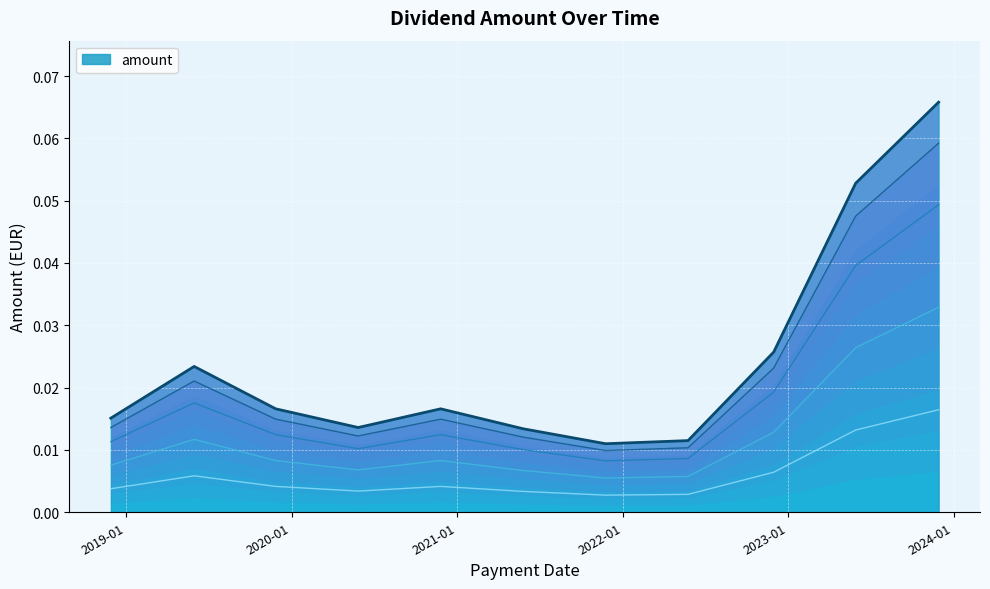

Reading right to left, list all the values displayed in this chart.

2023-11-29=0.1	2023-05-30=0.1	2022-11-30=0.0	2022-05-25=0.0	2021-11-24=0.0	2021-05-26=0.0	2020-11-25=0.0	2020-05-27=0.0	2019-11-27=0.0	2019-05-31=0.0	2018-11-28=0.0